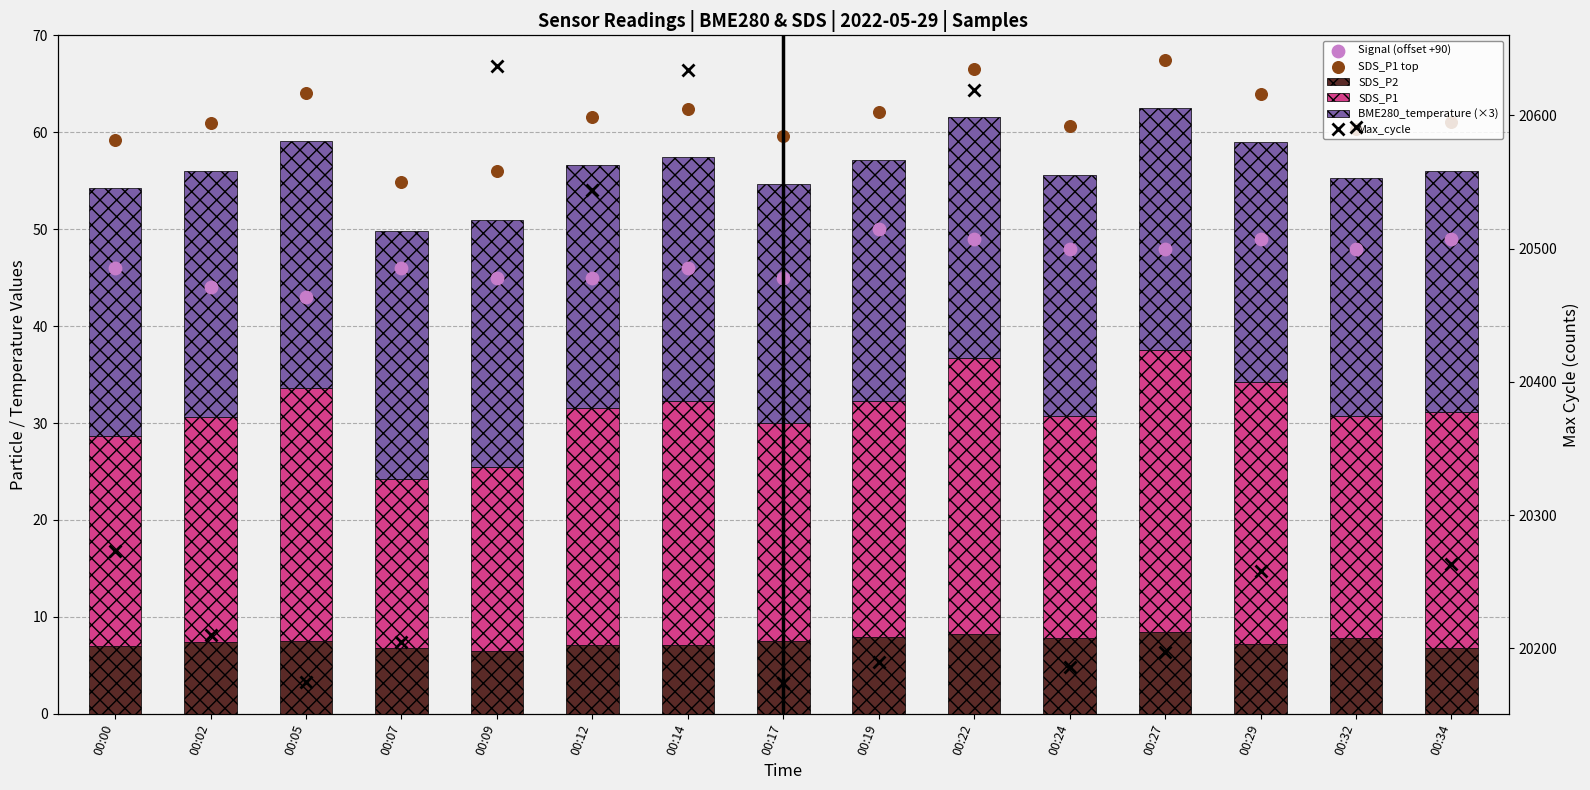

What are all the series names shown in the legend?

SDS_P2, SDS_P1, BME280_temperature (×3), Signal (offset +90), SDS_P1 top, Max_cycle